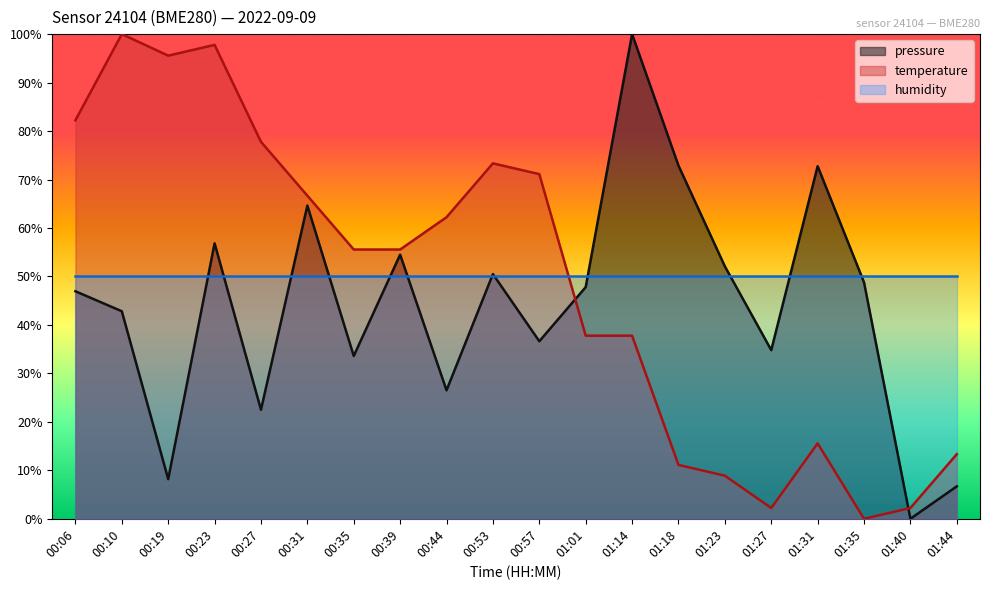

Reading left to right, extract all data points from this chart.

pressure: 46.9	42.8	8.2	56.8	22.5	64.6	33.6	54.5	26.5	50.5	36.6	47.8	100.0	72.9	52.1	34.8	72.8	48.8	0.0	6.7
temperature: 82.2	100.0	95.6	97.8	77.8	66.7	55.6	55.6	62.2	73.3	71.1	37.8	37.8	11.1	8.9	2.2	15.6	0.0	2.2	13.3